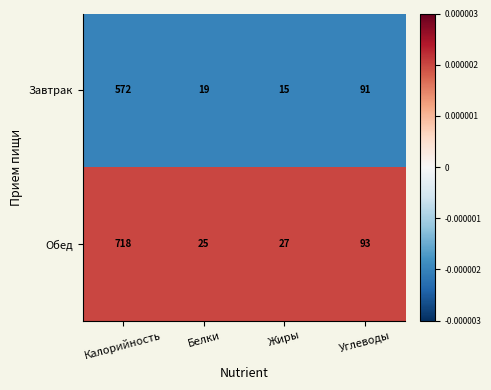

What is the difference between the Завтрак values at Углеводы and Жиры?

76